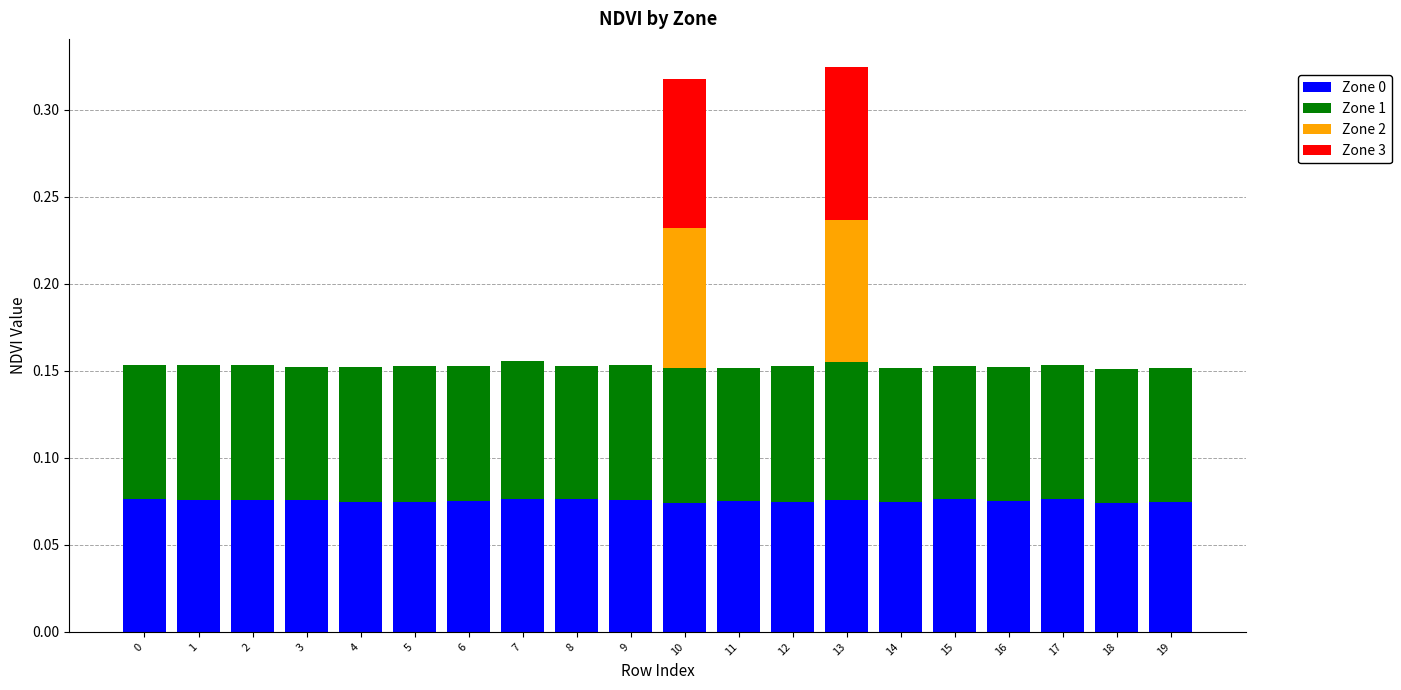

What are all the series names shown in the legend?

Zone 0, Zone 1, Zone 2, Zone 3